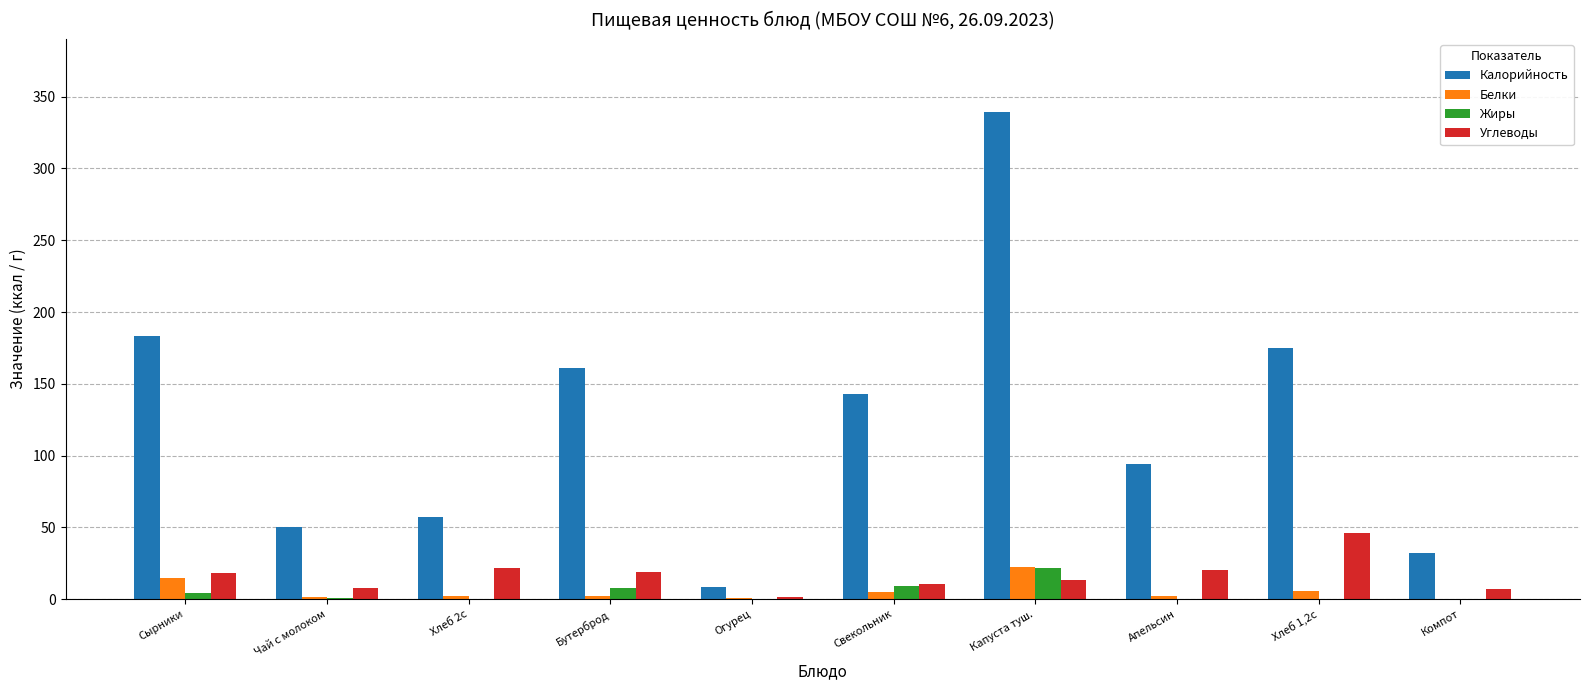

Which series has the largest total across all categories?

Калорийность